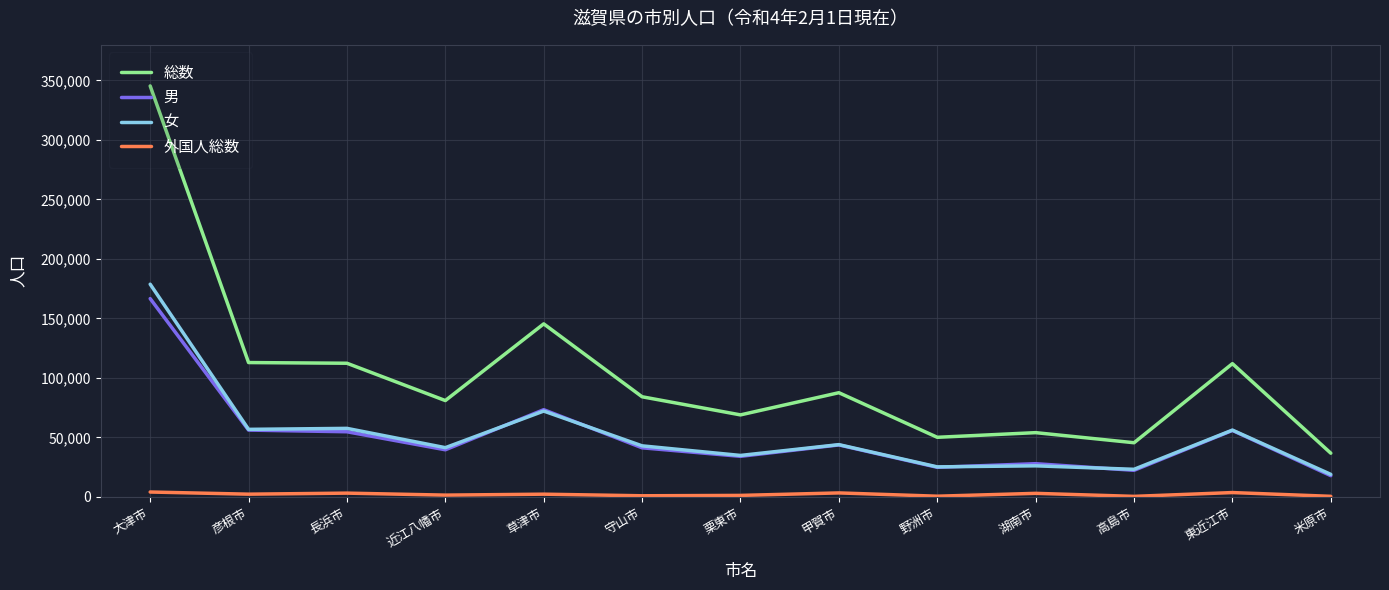

Which series has the largest range (max minus min)?

総数